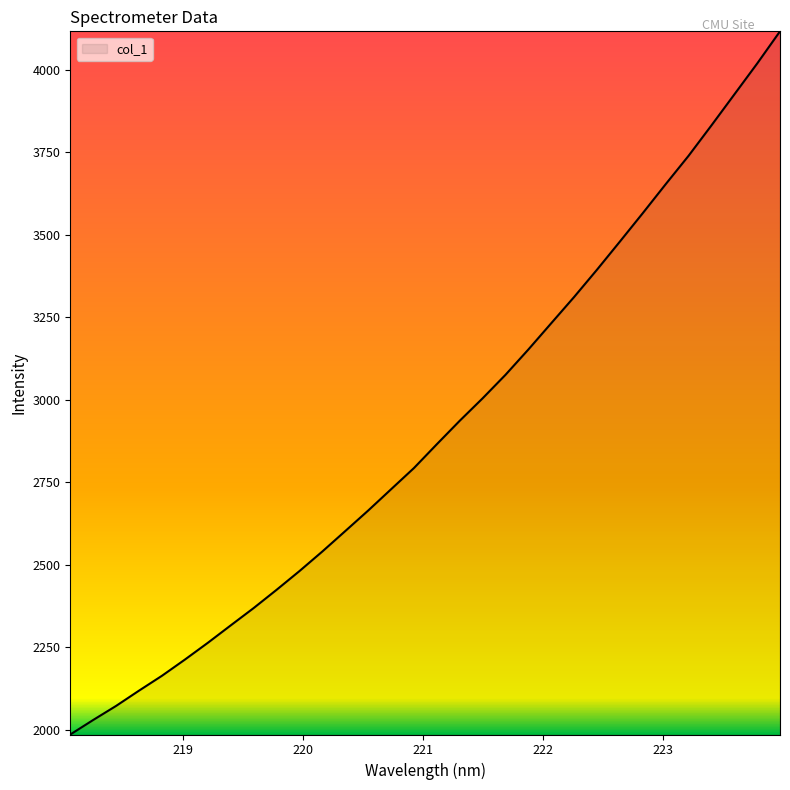

What is the maximum value shown in the chart?

4117.1